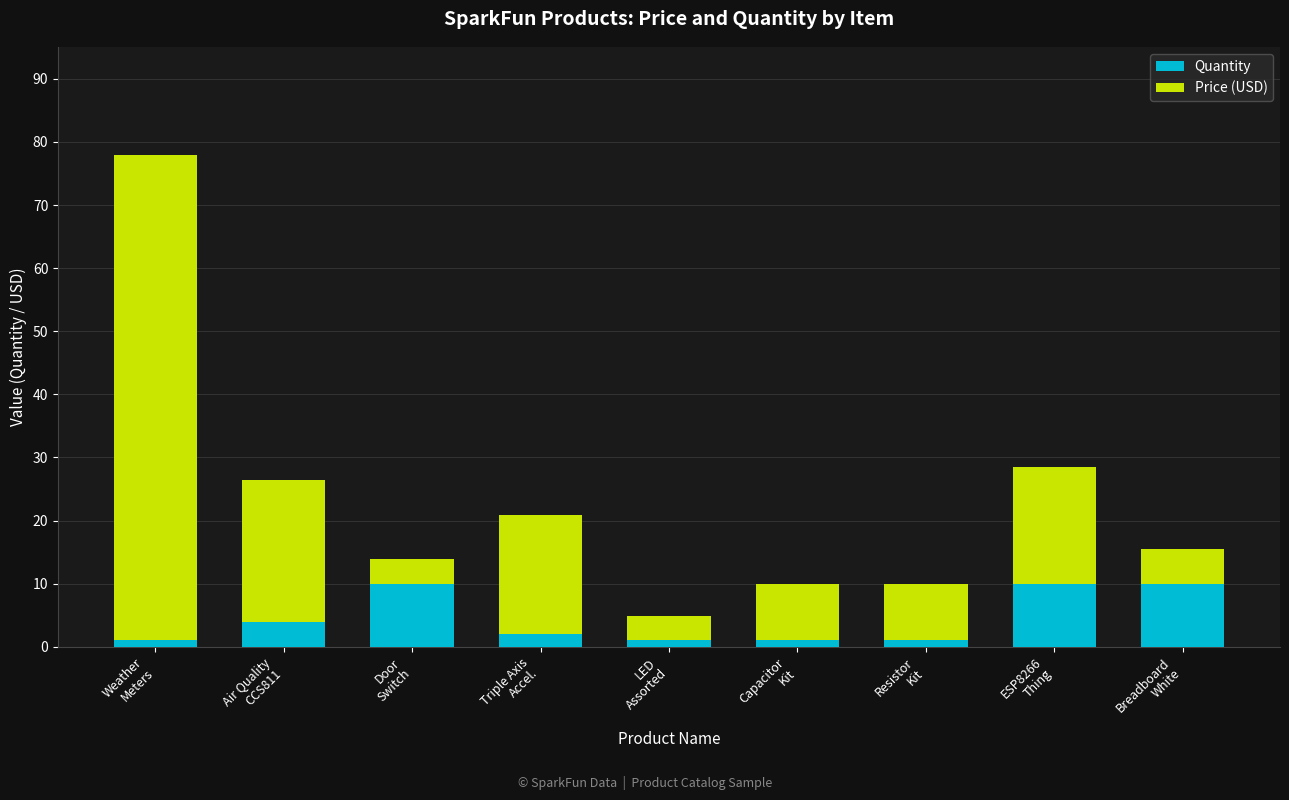

What is the average value of the Quantity series?

4.4